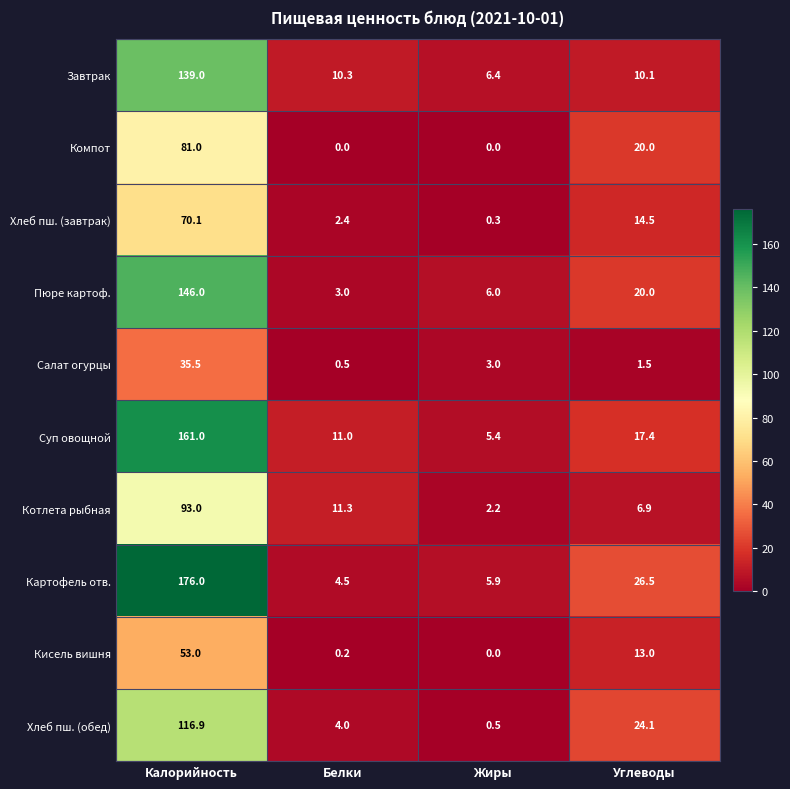

Where is Хлеб пш. (завтрак) nearest to the value 35?

Углеводы